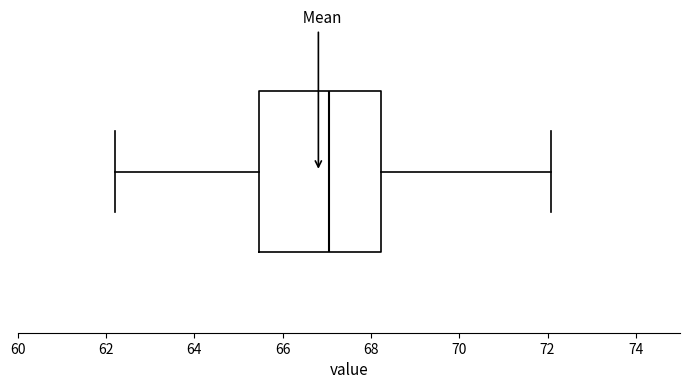

Where is the left edge of the box on the x-axis? The values are not printed on the chart, so give them approximately, as read against the axis.

65.4